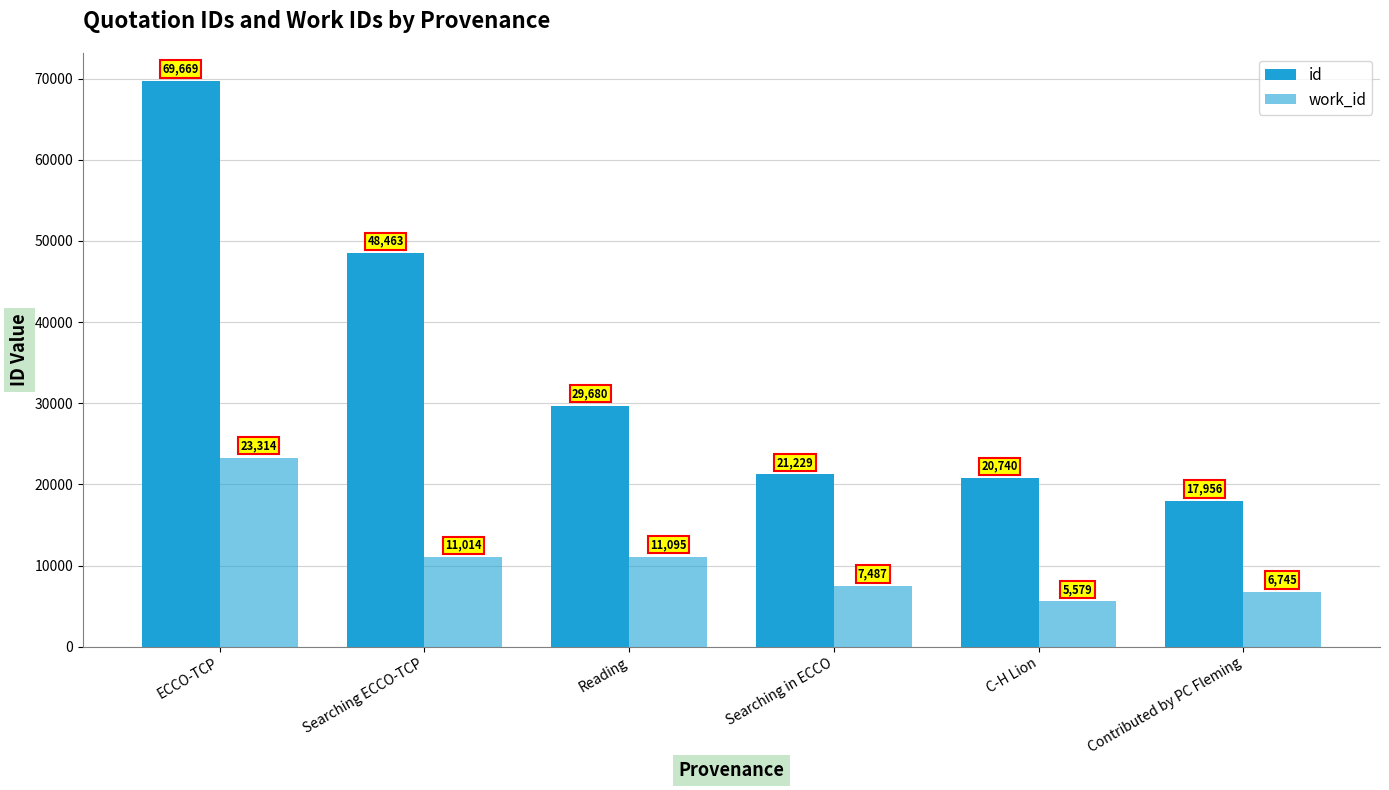

What is the sum of all id values?

207737